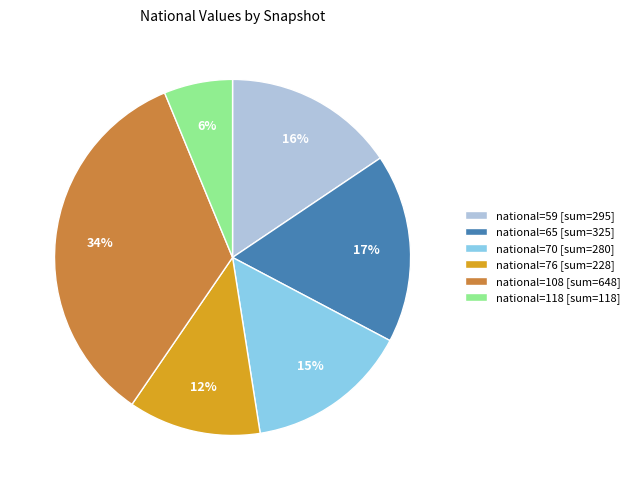

Count the number of slices in the pie.

6